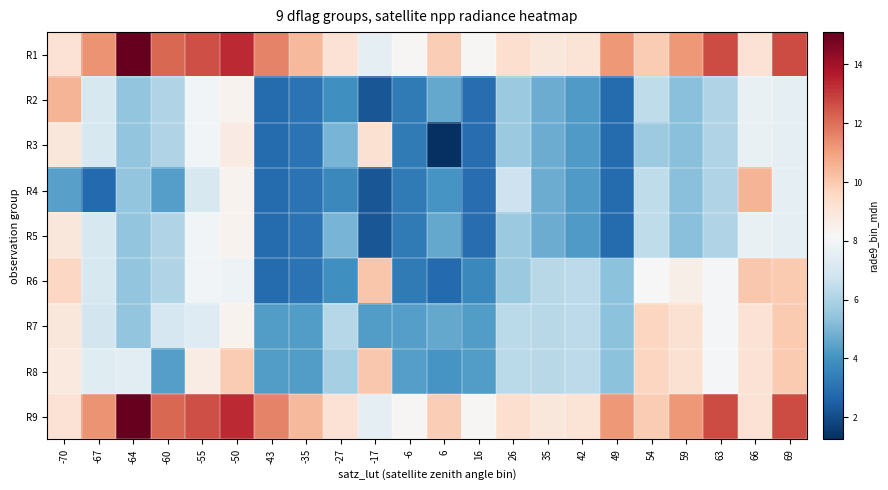

What is the difference between the highest and lowest values at -64?

9.7